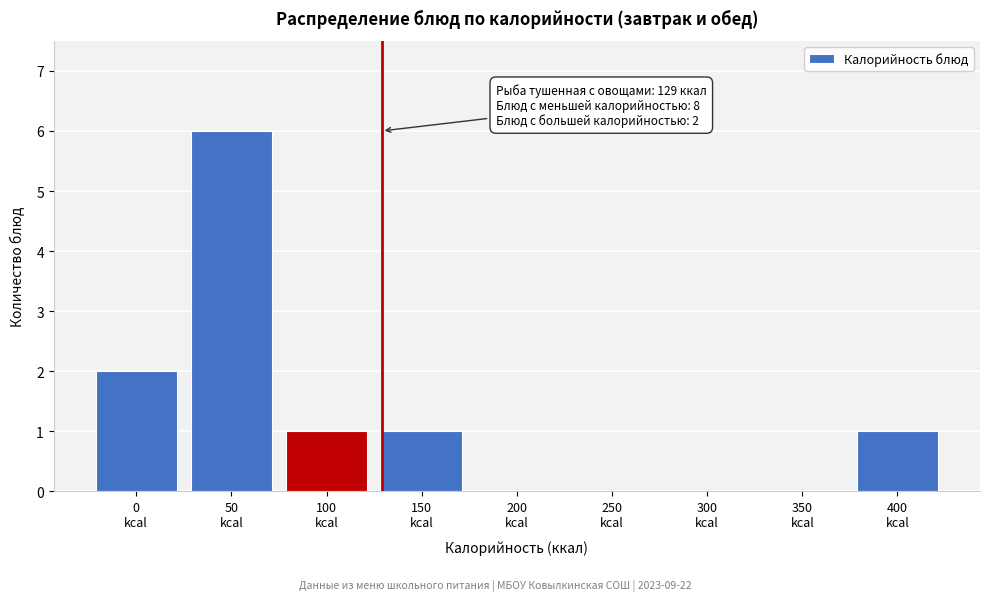

What is the greatest value displayed?

6